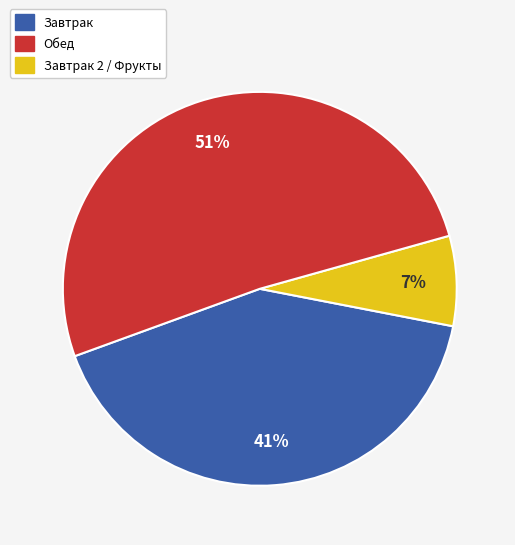

To the nearest percent, what is the difference between the largest and smallest slice percentages?

44%